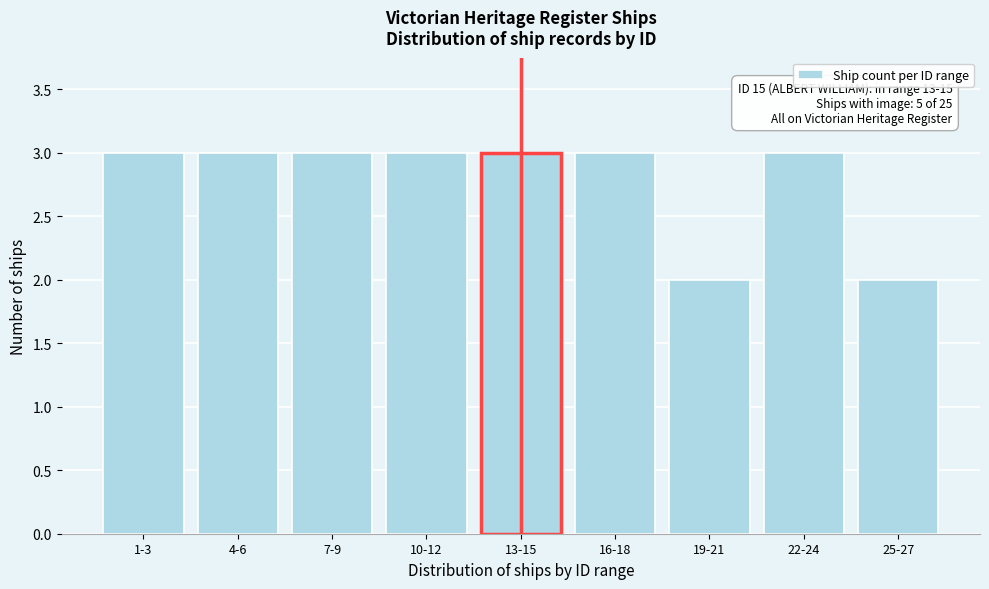

Reading left to right, extract all data points from this chart.

1-3=3	4-6=3	7-9=3	10-12=3	13-15=3	16-18=3	19-21=2	22-24=3	25-27=2